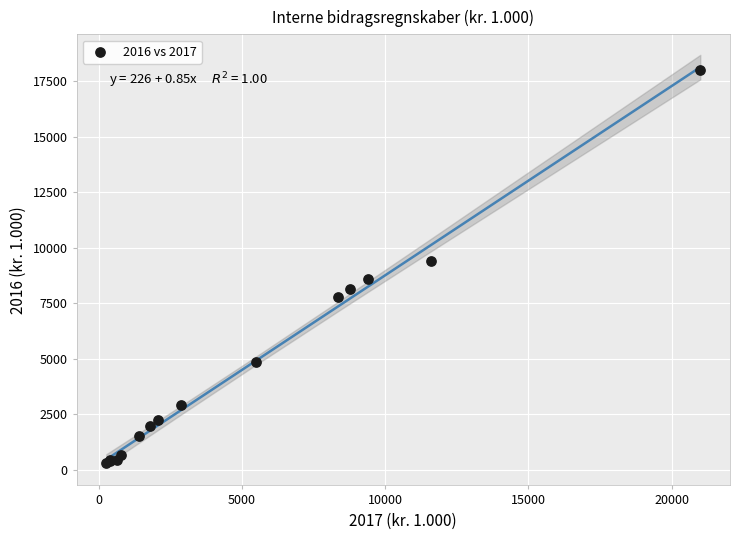

What Y value in the scatter plot is closest to 9150?

9400